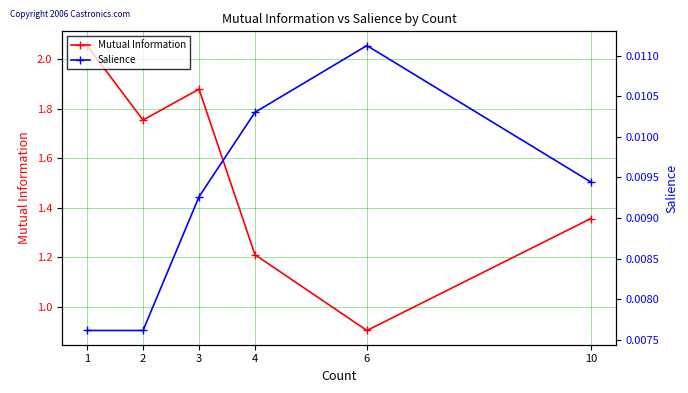

True or false: Salience and Mutual Information cross at least once.

False